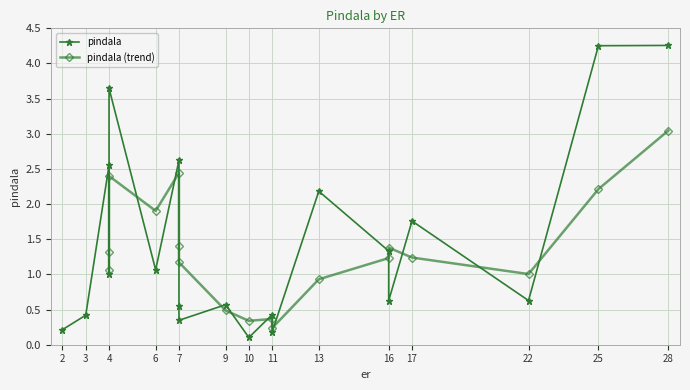

What is the difference between the maximum and minimum values?

4.2